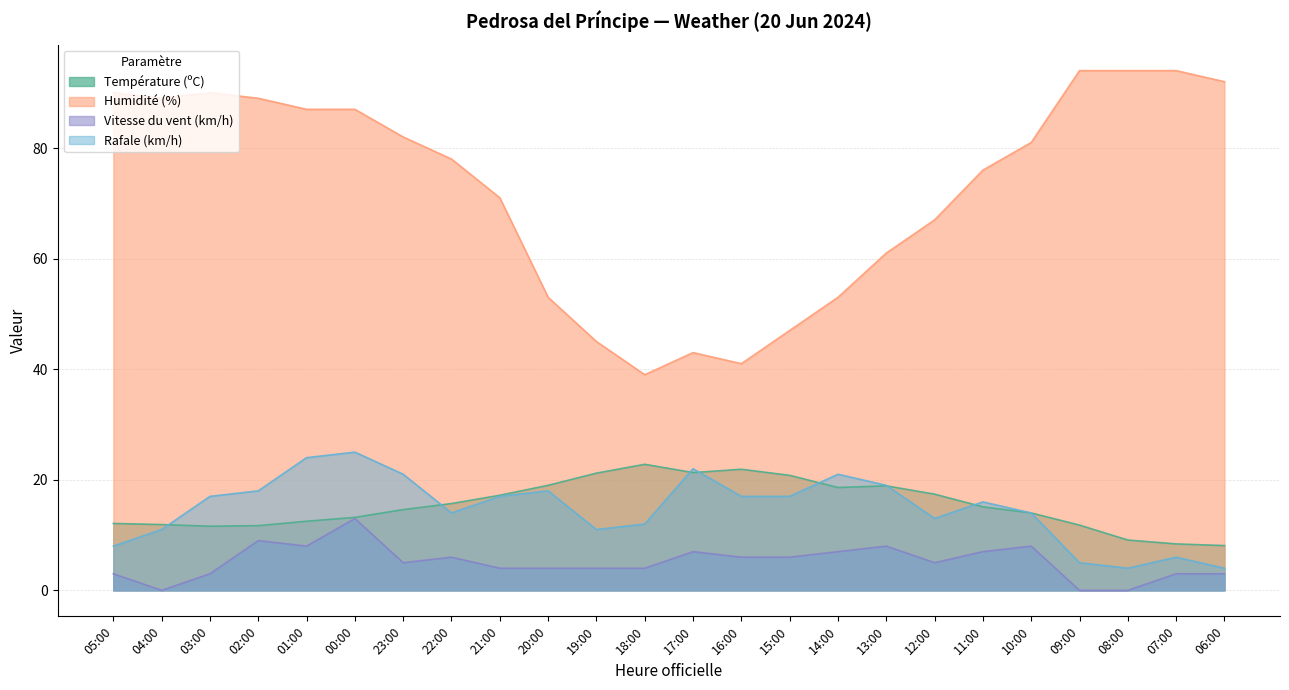

What is the difference between the highest and lowest values at 08:00?

94.0